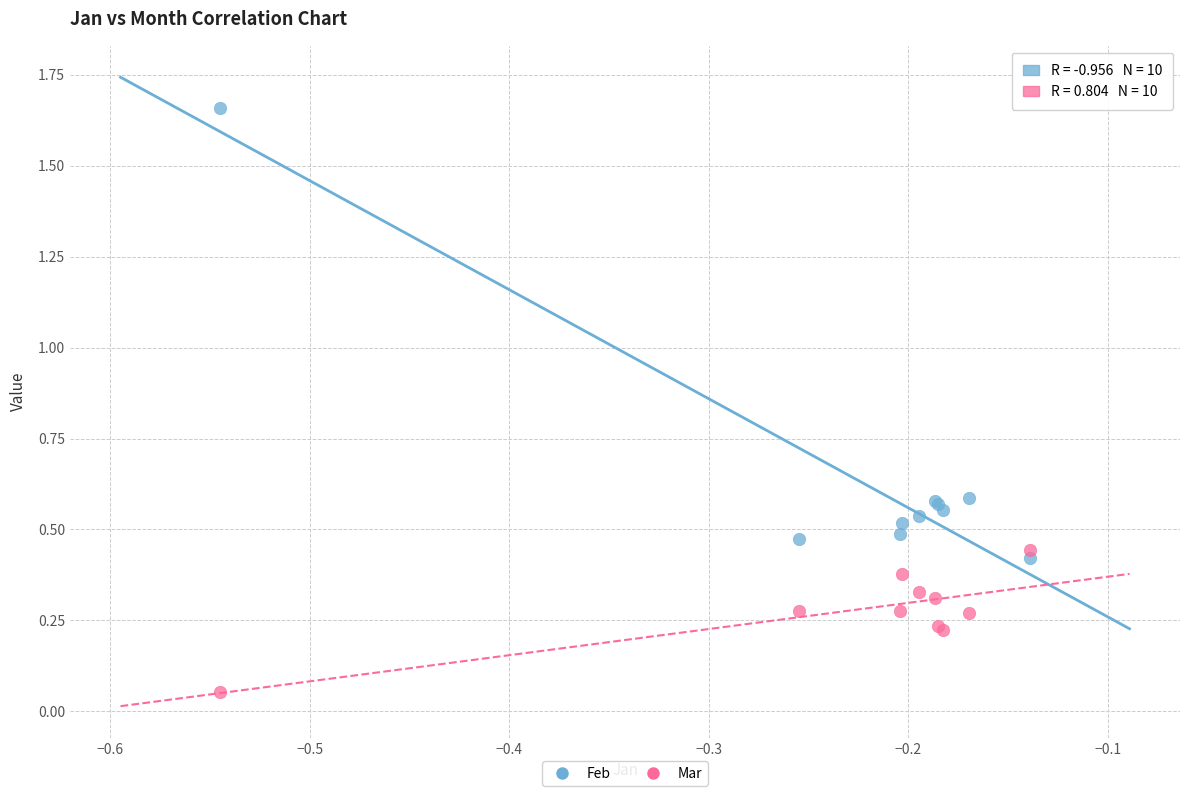

Which series reaches the maximum Y coordinate?

Feb